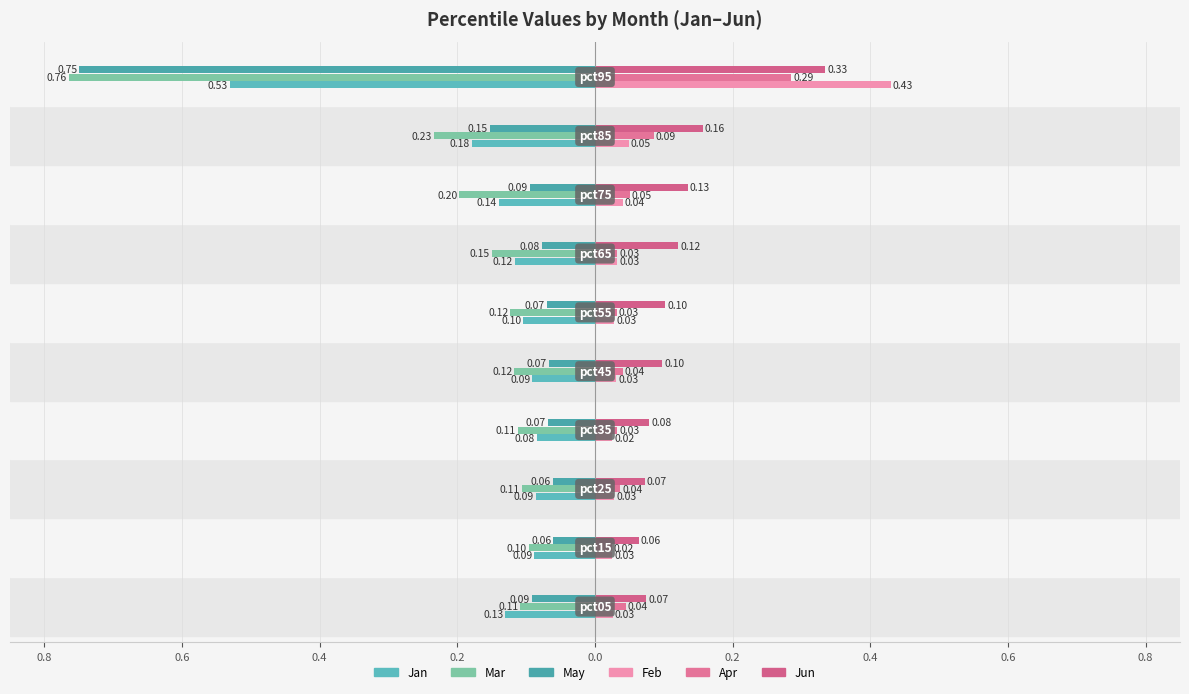

What is the label of the 3rd bar from the right?

0.4